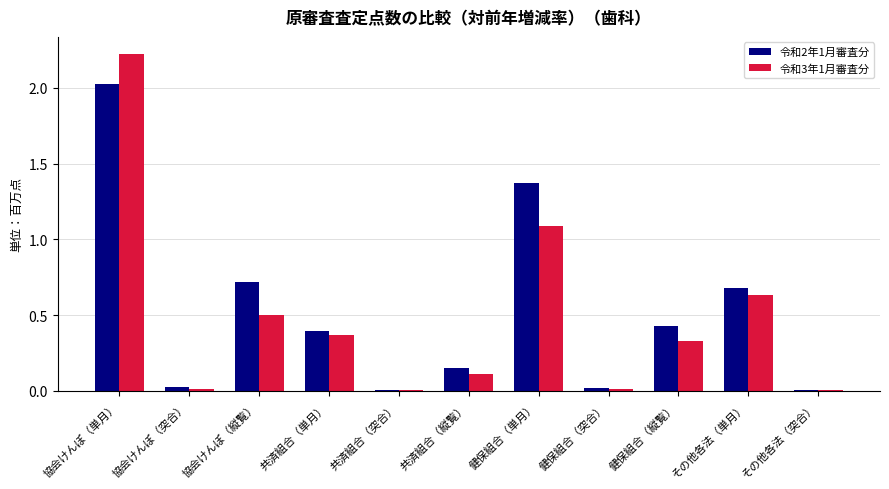

Where is 令和3年1月審査分 nearest to the value 1?

健保組合（単月）